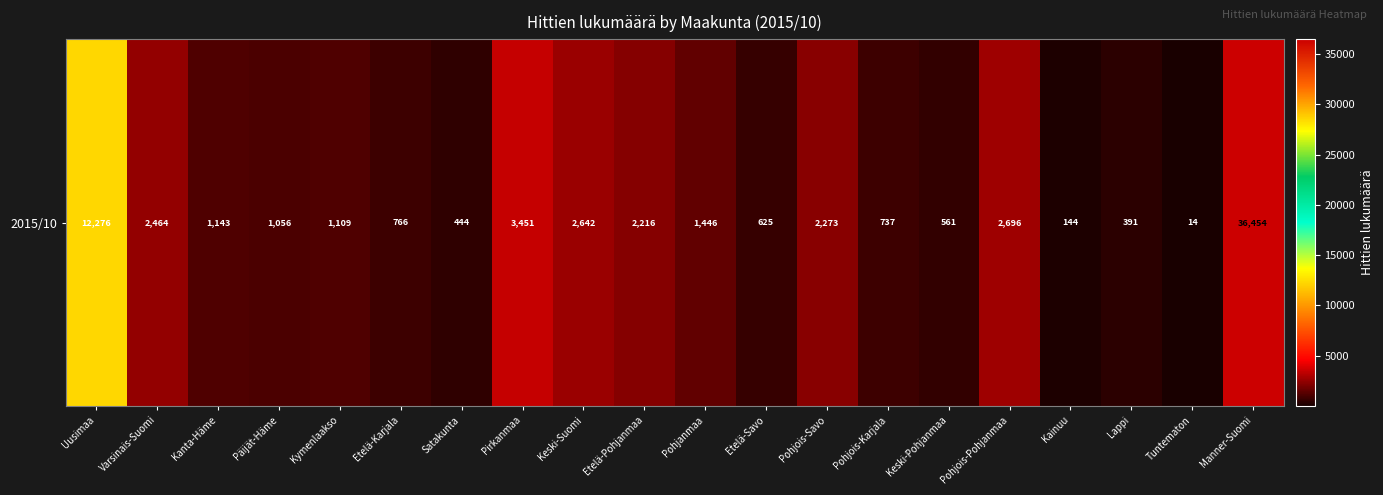

The chart shows a value of 984 at Keski-Pohjanmaa. True or false?

False